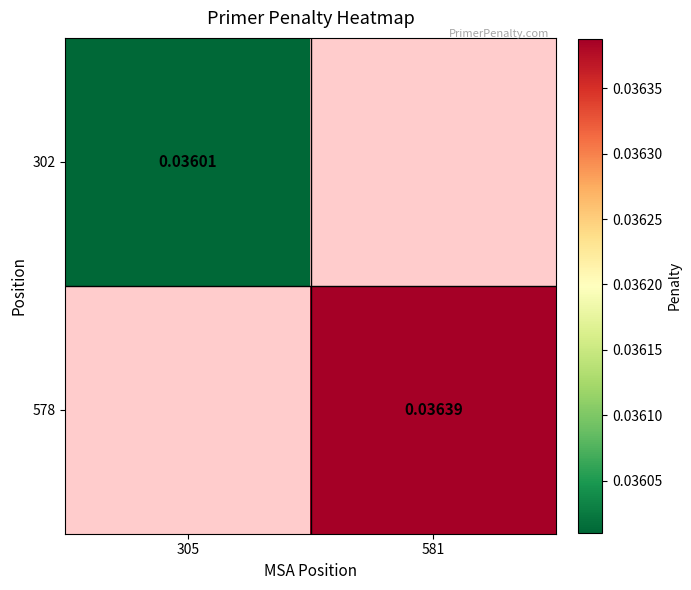

Which has a higher value, 305 or 581?

581